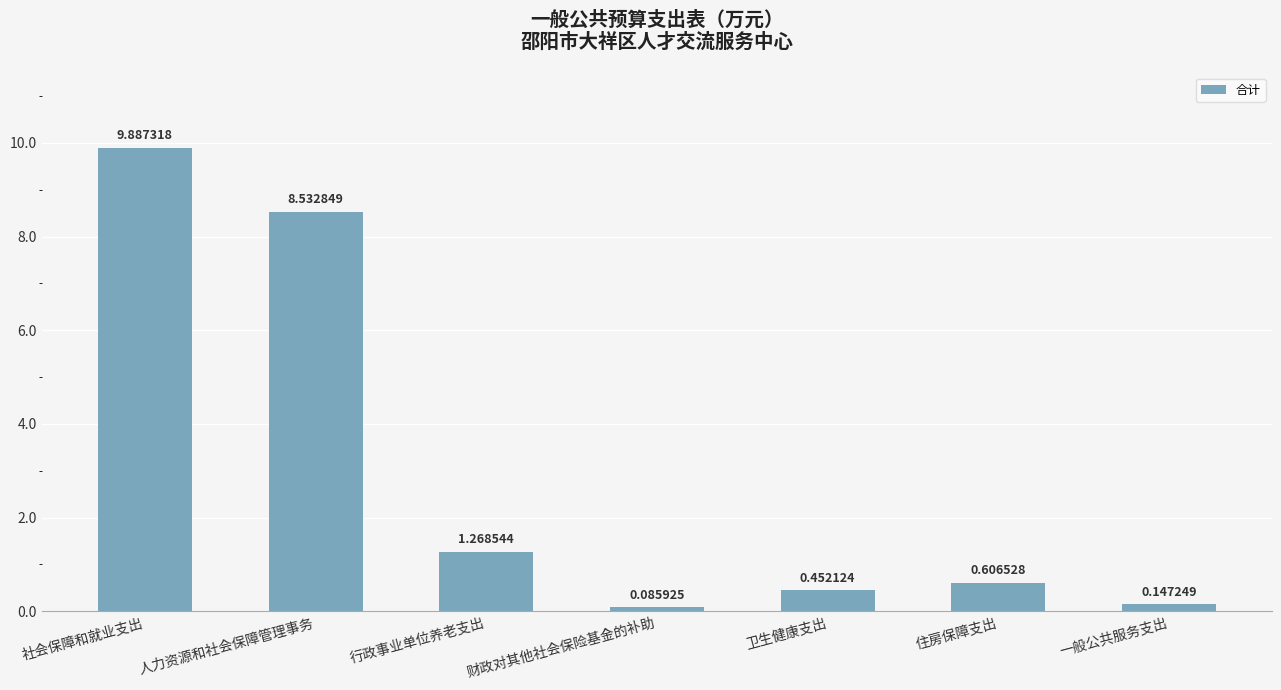

Rank the categories by value from lowest to highest.

财政对其他社会保险基金的补助, 一般公共服务支出, 卫生健康支出, 住房保障支出, 行政事业单位养老支出, 人力资源和社会保障管理事务, 社会保障和就业支出